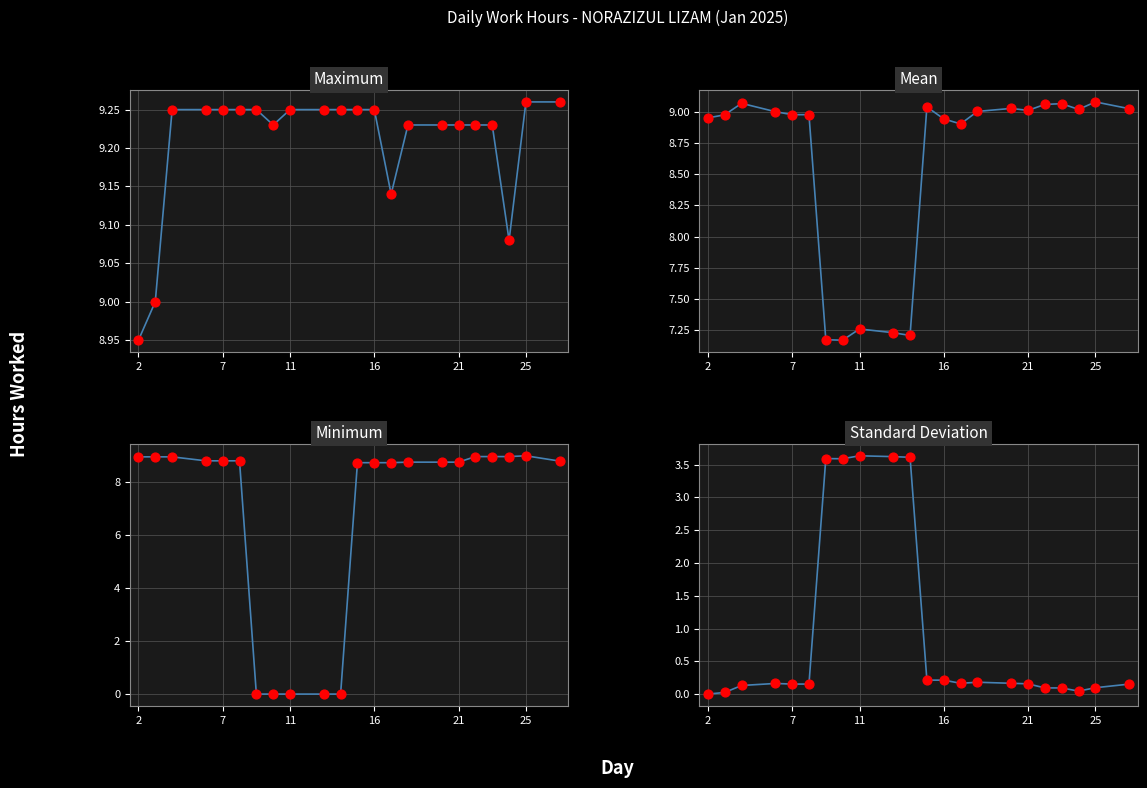

Approximately how many times larger is the value at 25 compared to 11?

1.0